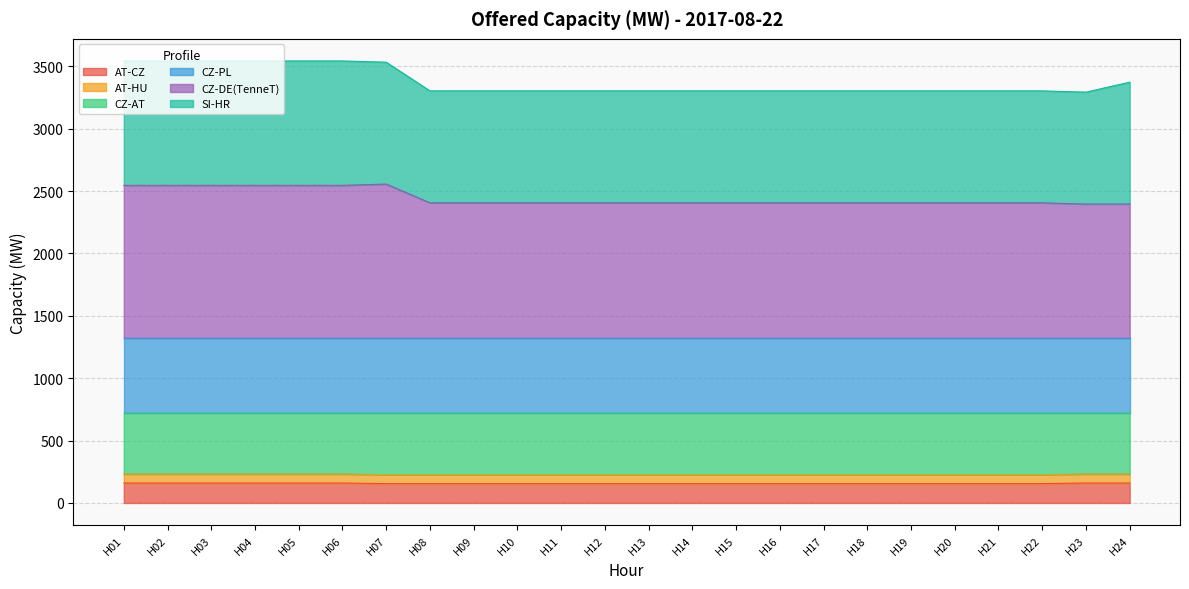

True or false: AT-CZ and CZ-AT cross at least once.

False